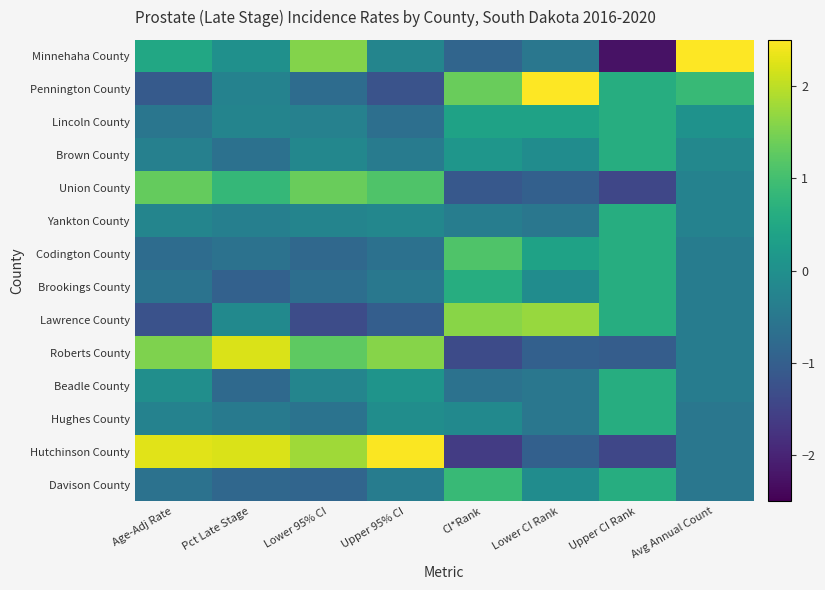

How many distinct data groups are displayed?

14